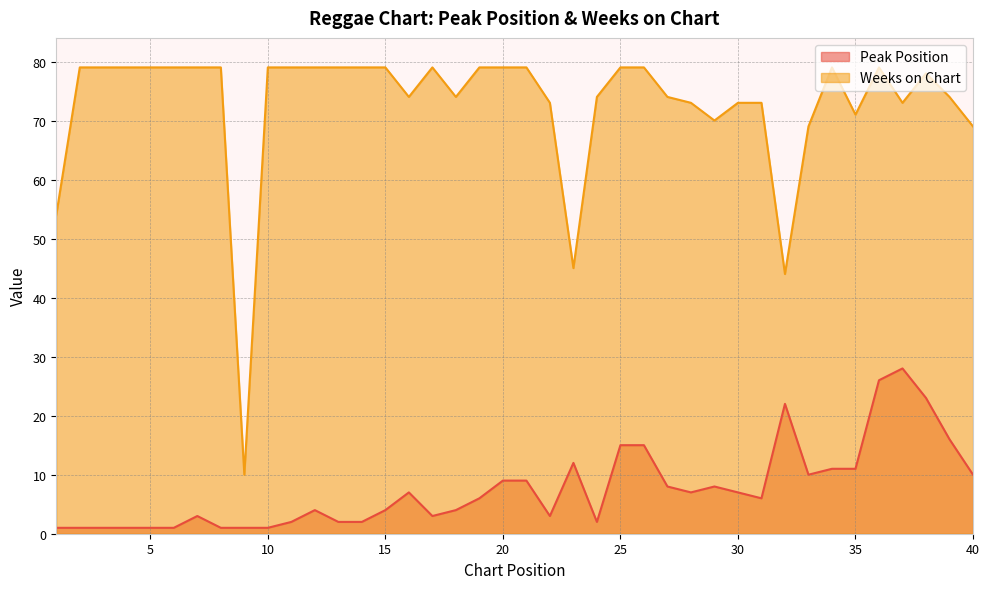

Is it true that Weeks on Chart equals 79 at 14?

True